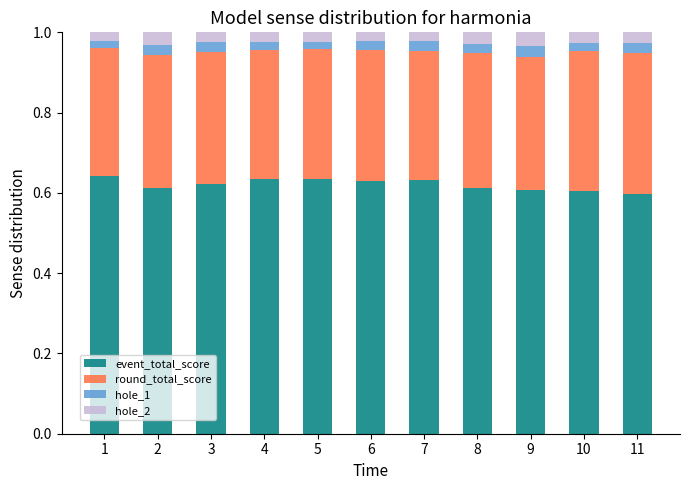

True or false: event_total_score has a value of 0.2 at 11.

False